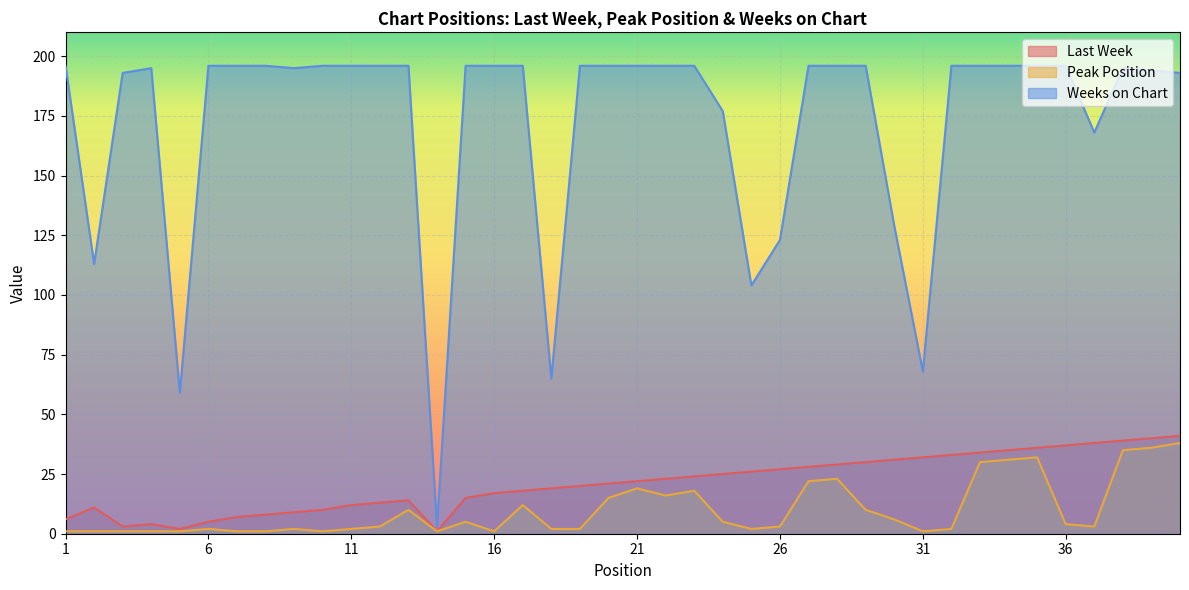

Reading left to right, transcribe all the data shown in this chart.

Last Week: 6	11	3	4	2	5	7	8	9	10	12	13	14	1	15	17	18	19	20	21	22	23	24	25	26	27	28	29	30	31	32	33	34	35	36	37	38	39	40	41
Peak Position: 1	1	1	1	1	2	1	1	2	1	2	3	10	1	5	1	12	2	2	15	19	16	18	5	2	3	22	23	10	6	1	2	30	31	32	4	3	35	36	38
Weeks on Chart: 196	113	193	195	59	196	196	196	195	196	196	196	196	3	196	196	196	65	196	196	196	196	196	177	104	123	196	196	196	129	68	196	196	196	196	196	168	195	194	193